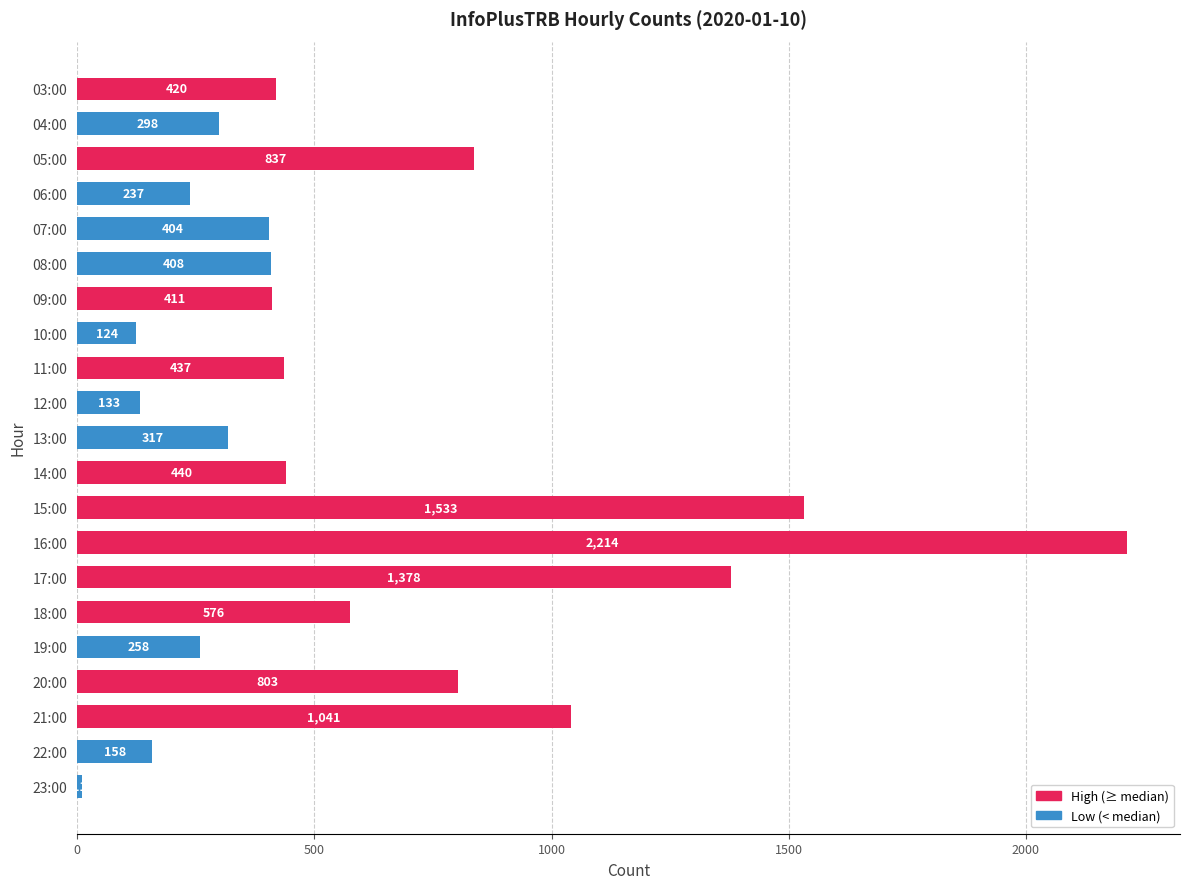

At which category does the chart reach its minimum across all series?

23:00